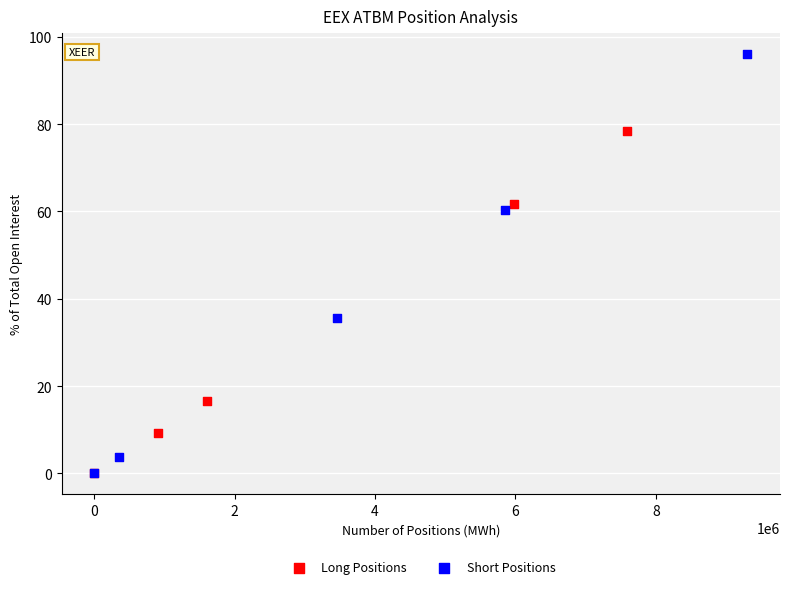

Which series contains the highest Y value?

Short Positions